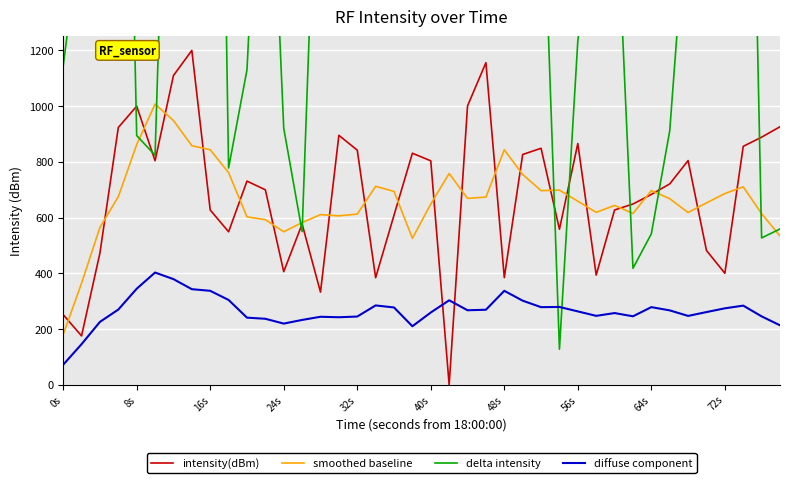

What is the difference between the second highest and minimum values in the delta intensity series?

6105.1